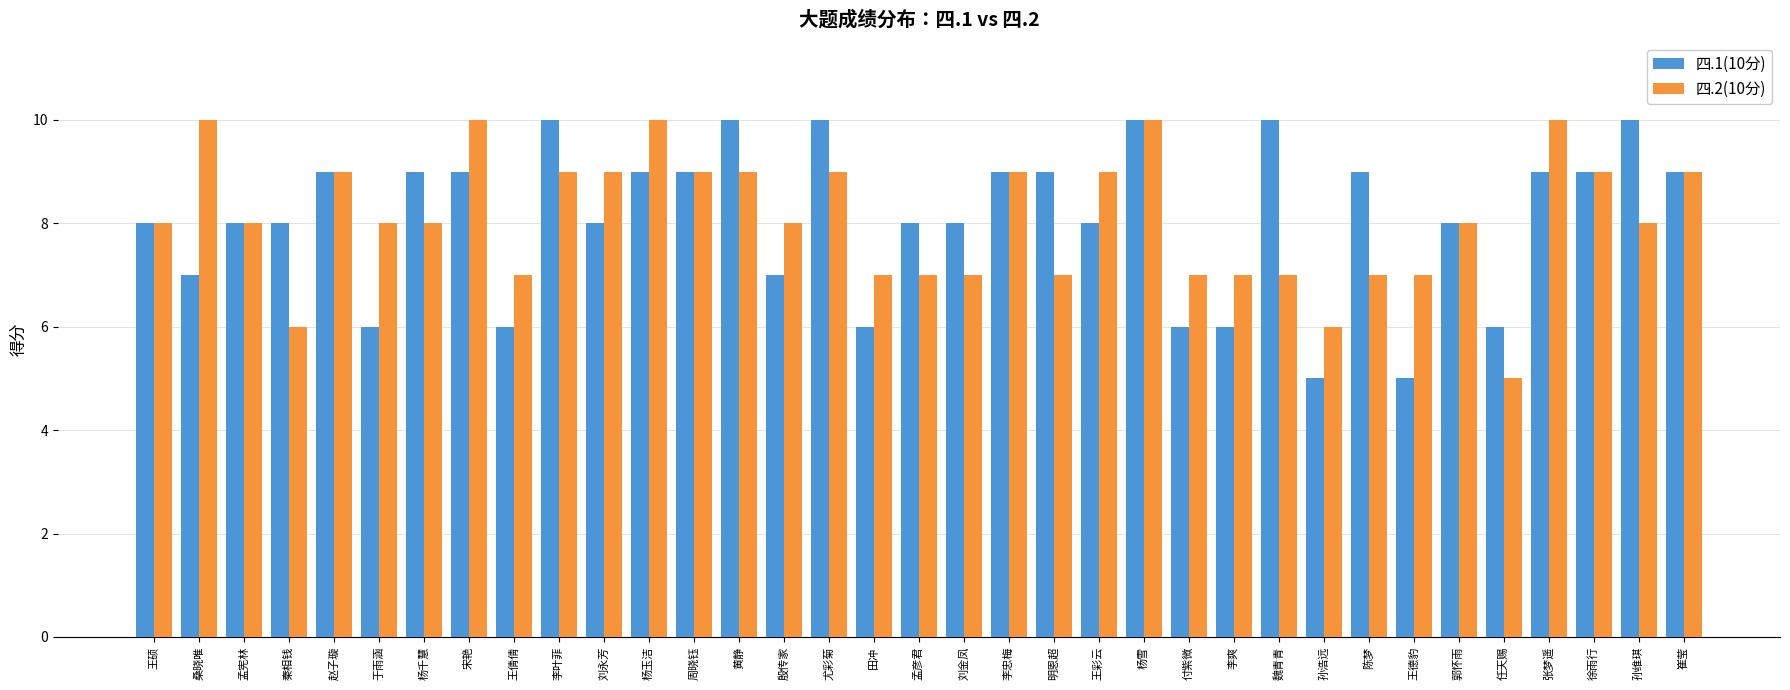

What is the difference between the 四.1(10分) values at 李爽 and 王硕?

2